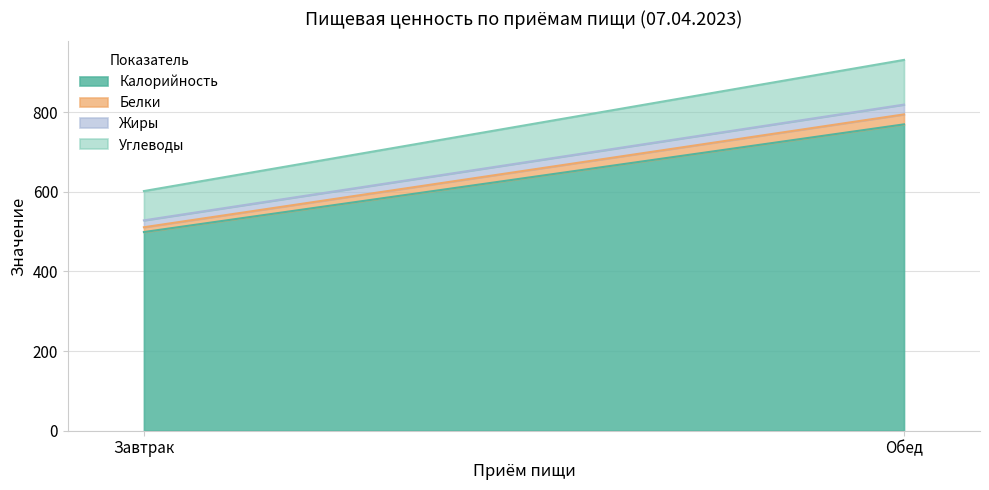

How many series are shown in this chart?

4